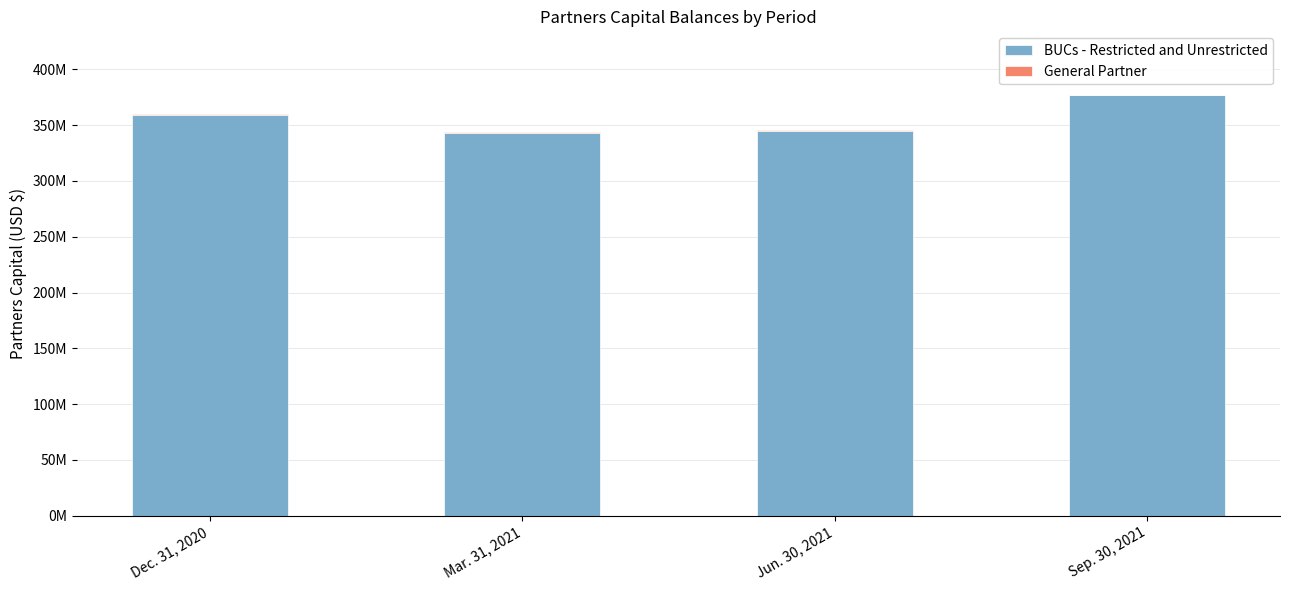

True or false: General Partner has a value of 0.8 at Jun. 30, 2021.

True